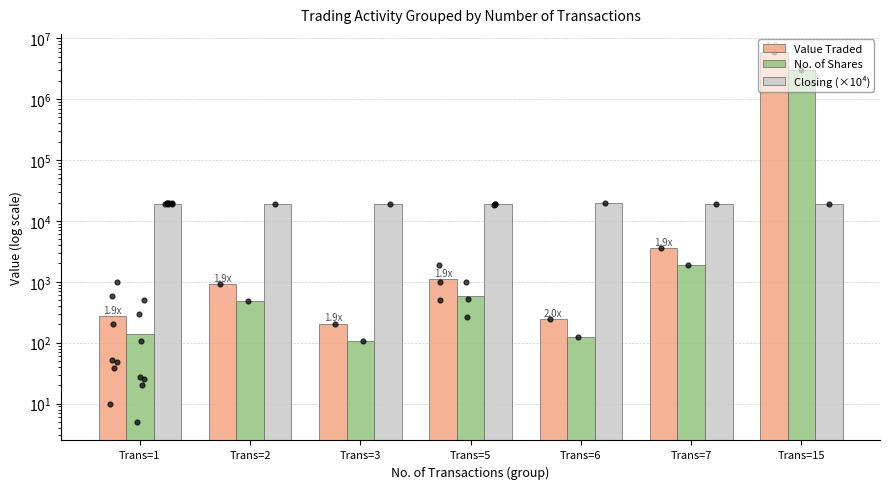

At which category is the sum across all series the highest?

Trans=15